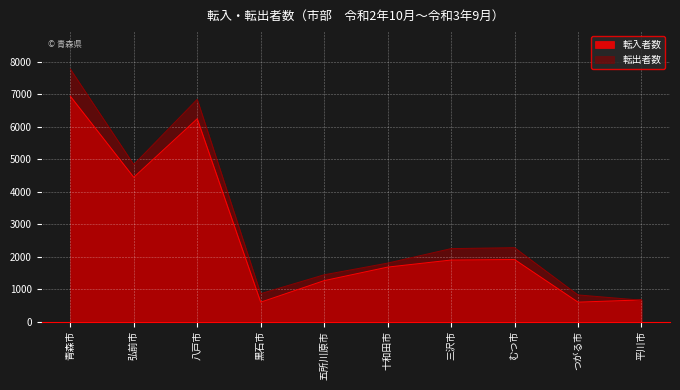

At how many categories does at least one series exceed 4946?

2